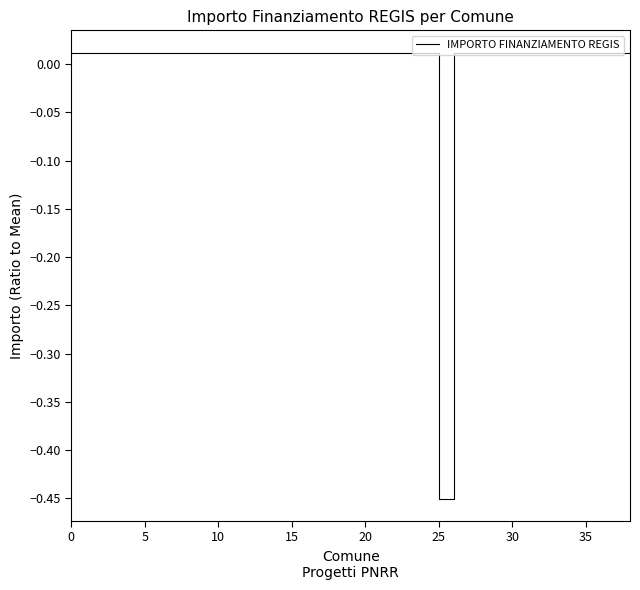

What is the difference between the maximum and minimum values?

0.5